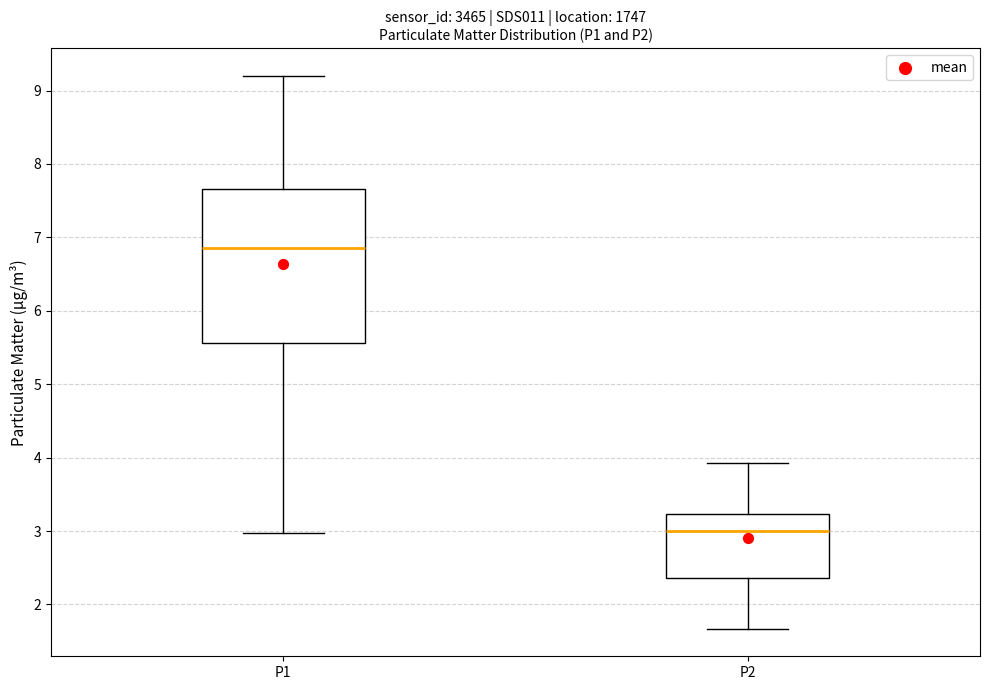

Reading left to right, transcribe this box plot: for each box, give where its median line is, the range the box spans, and where its two whiskers end, as read against the y-axis. The values are not printed on the chart, so give them approximately, as read against the axis.

P1: median 6.9, box 5.6 to 7.7, whiskers 3.0 to 9.2
P2: median 3.0, box 2.4 to 3.2, whiskers 1.7 to 3.9